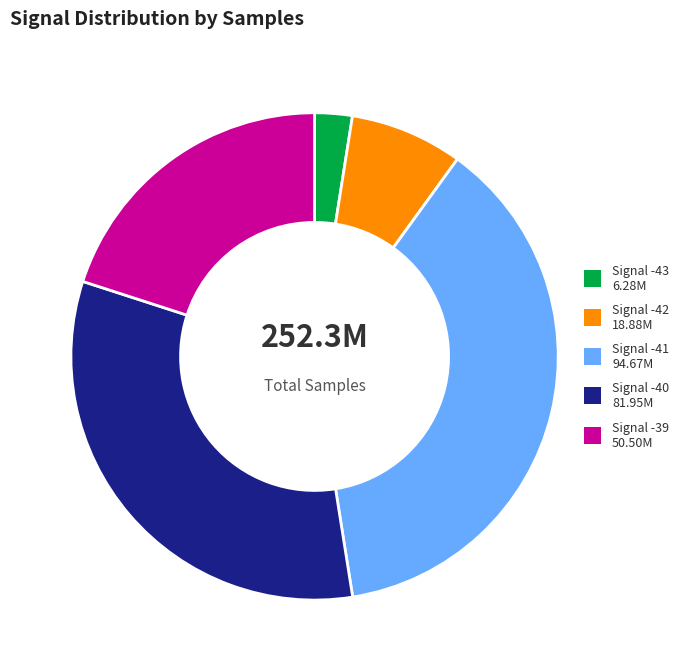

Is there a majority slice in this chart?

No